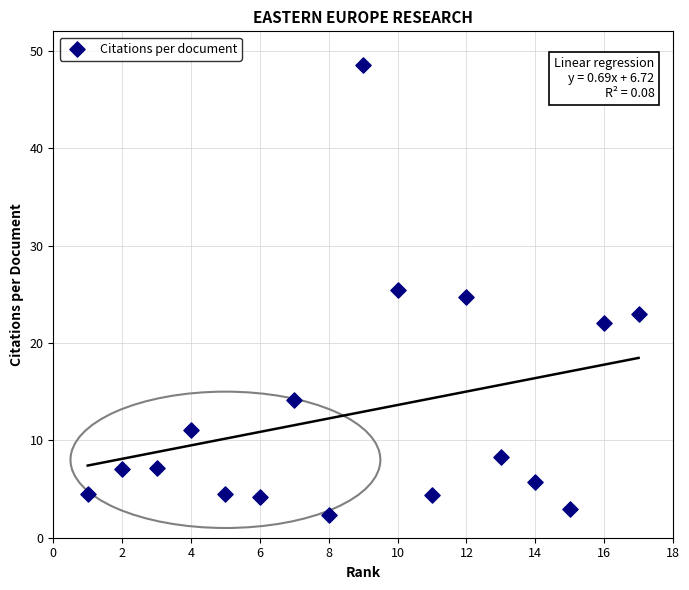

What is the range of X values (max minus min)?

16.0